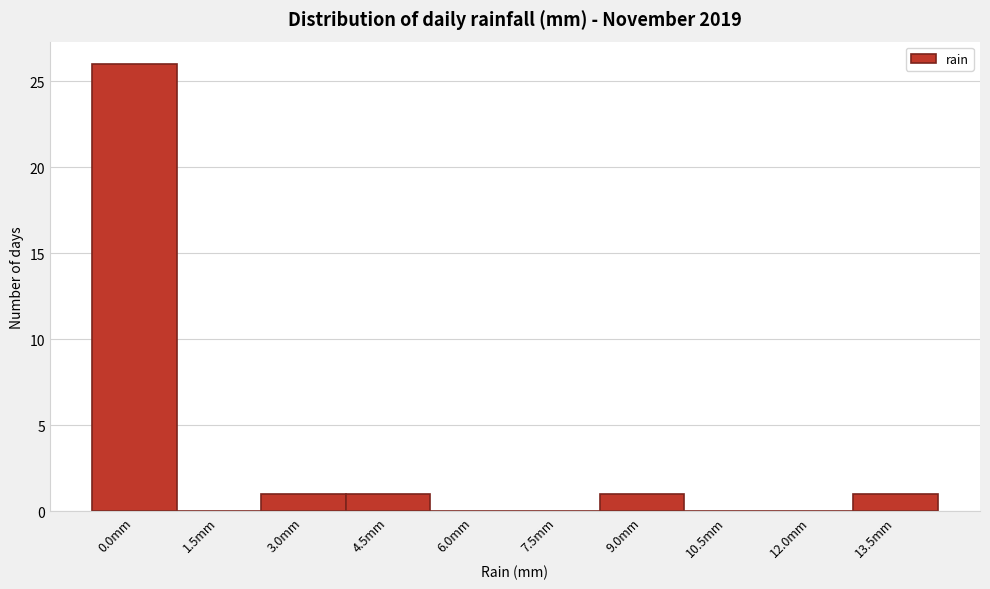

Is it true that the value at 7.5mm is 0?

True